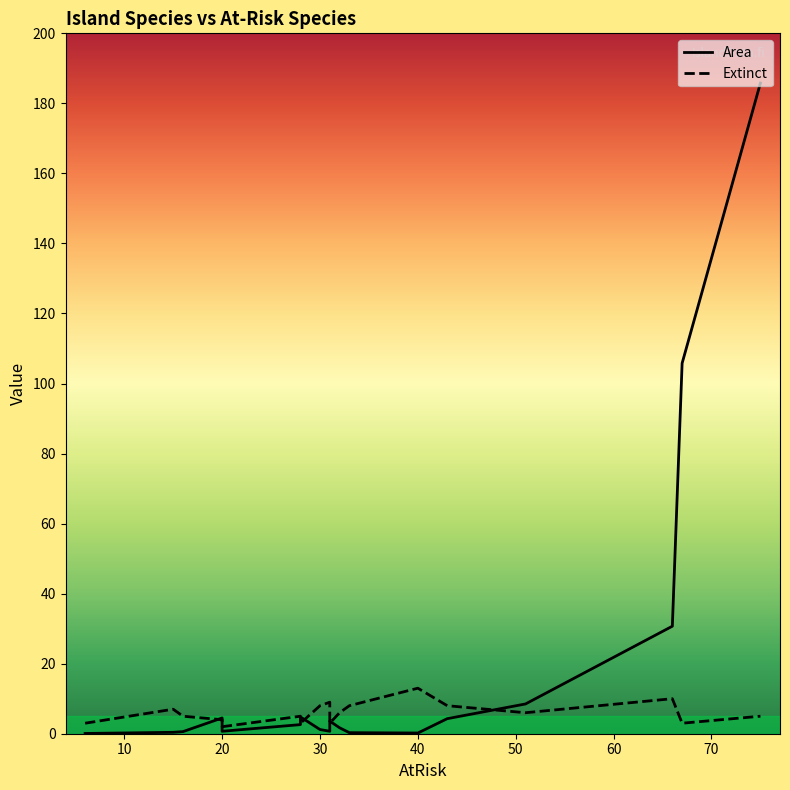

What is the greatest value displayed?

185.8